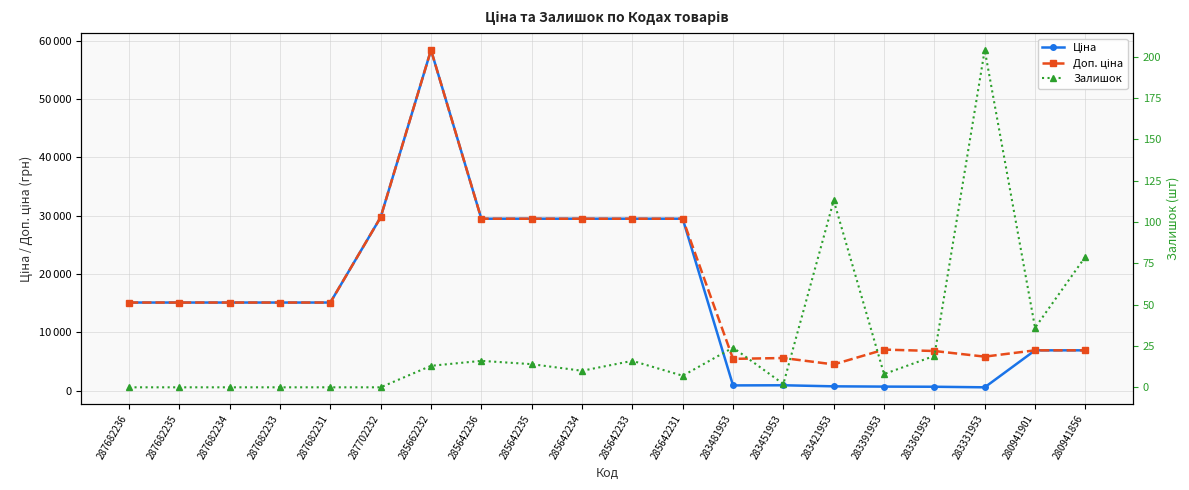

What is the difference between the highest and lowest values at 280941856?

6846.7